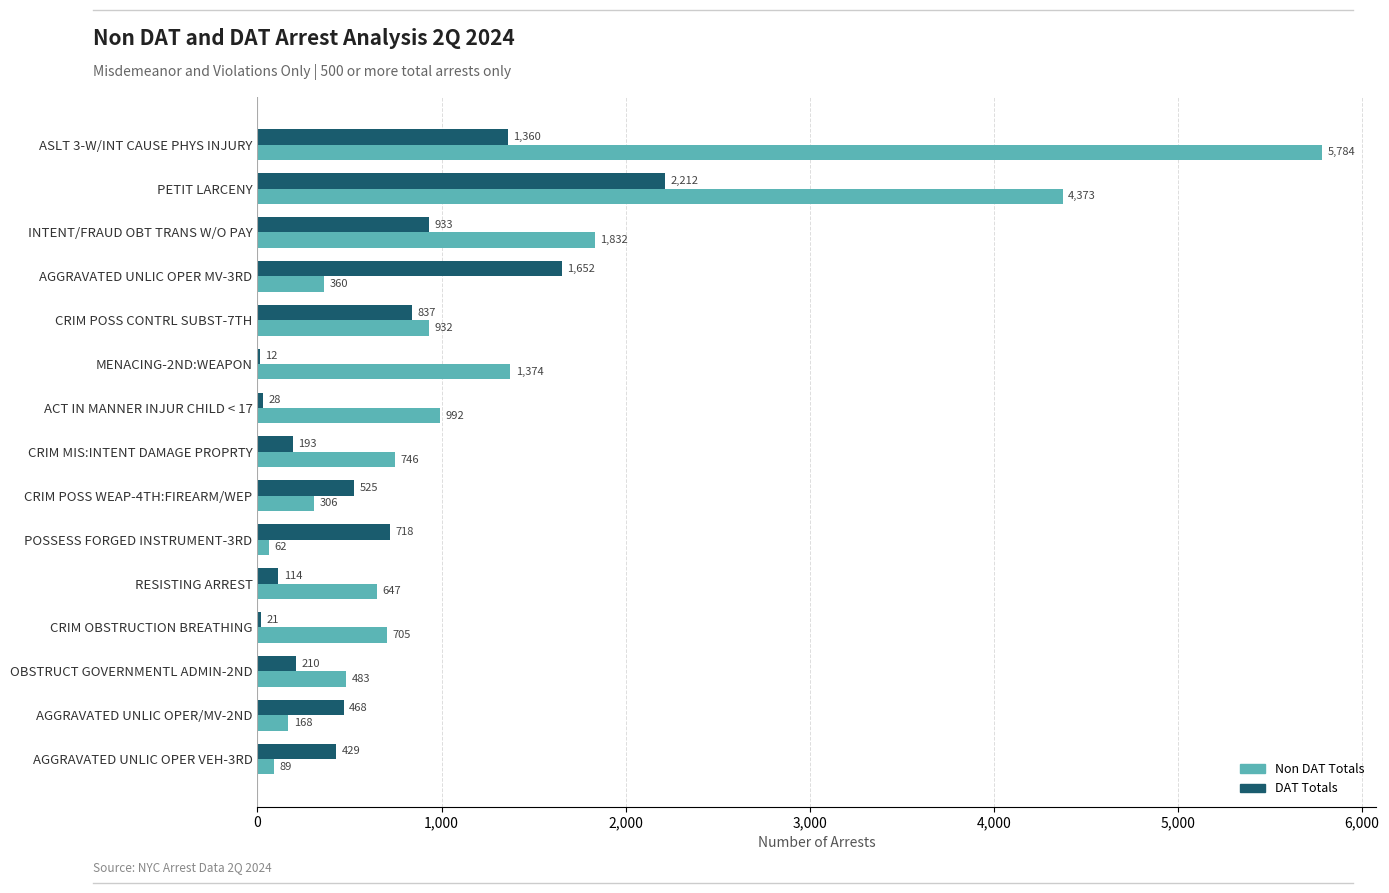

Is it true that DAT Totals equals 1652 at AGGRAVATED UNLIC OPER MV-3RD?

True